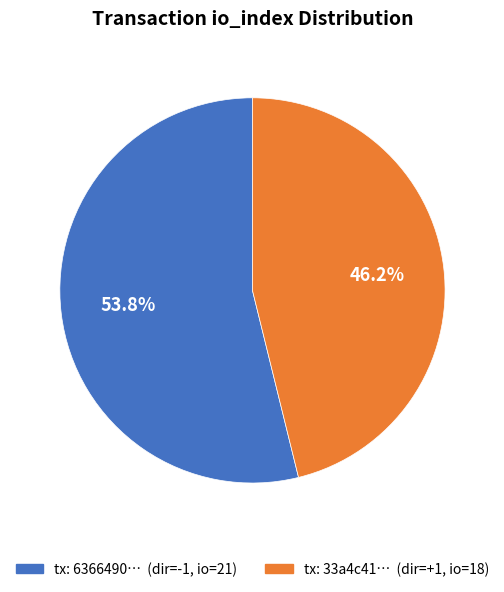

Which category has the biggest portion of the pie?

tx: 6366490… (dir=-1, io=21)